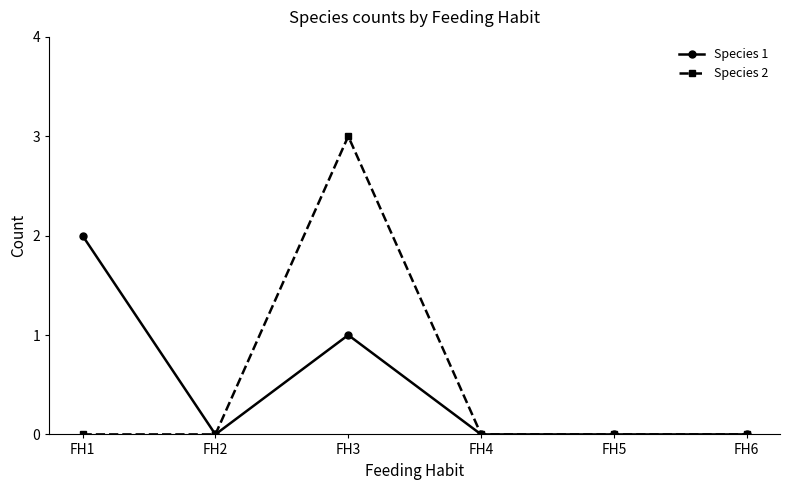

At which label does Species 2 reach its peak?

FH3